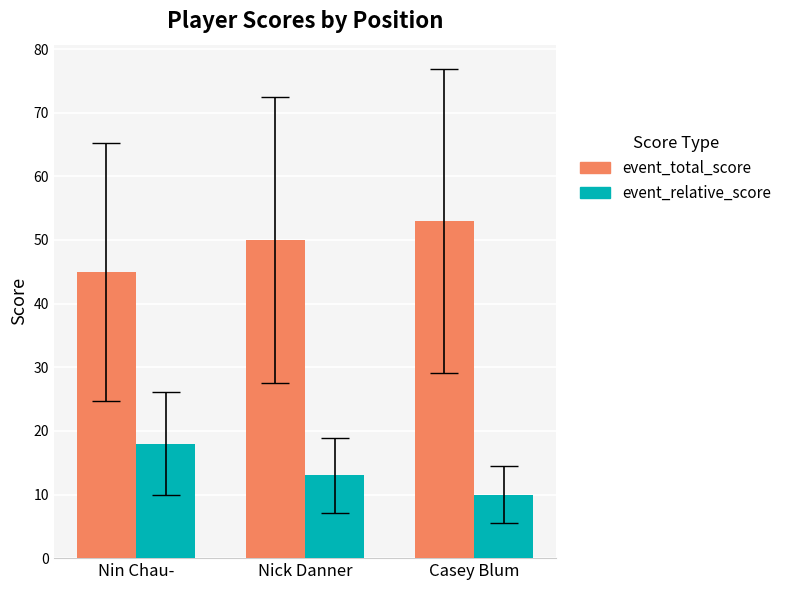

At how many categories does at least one series exceed 12?

3